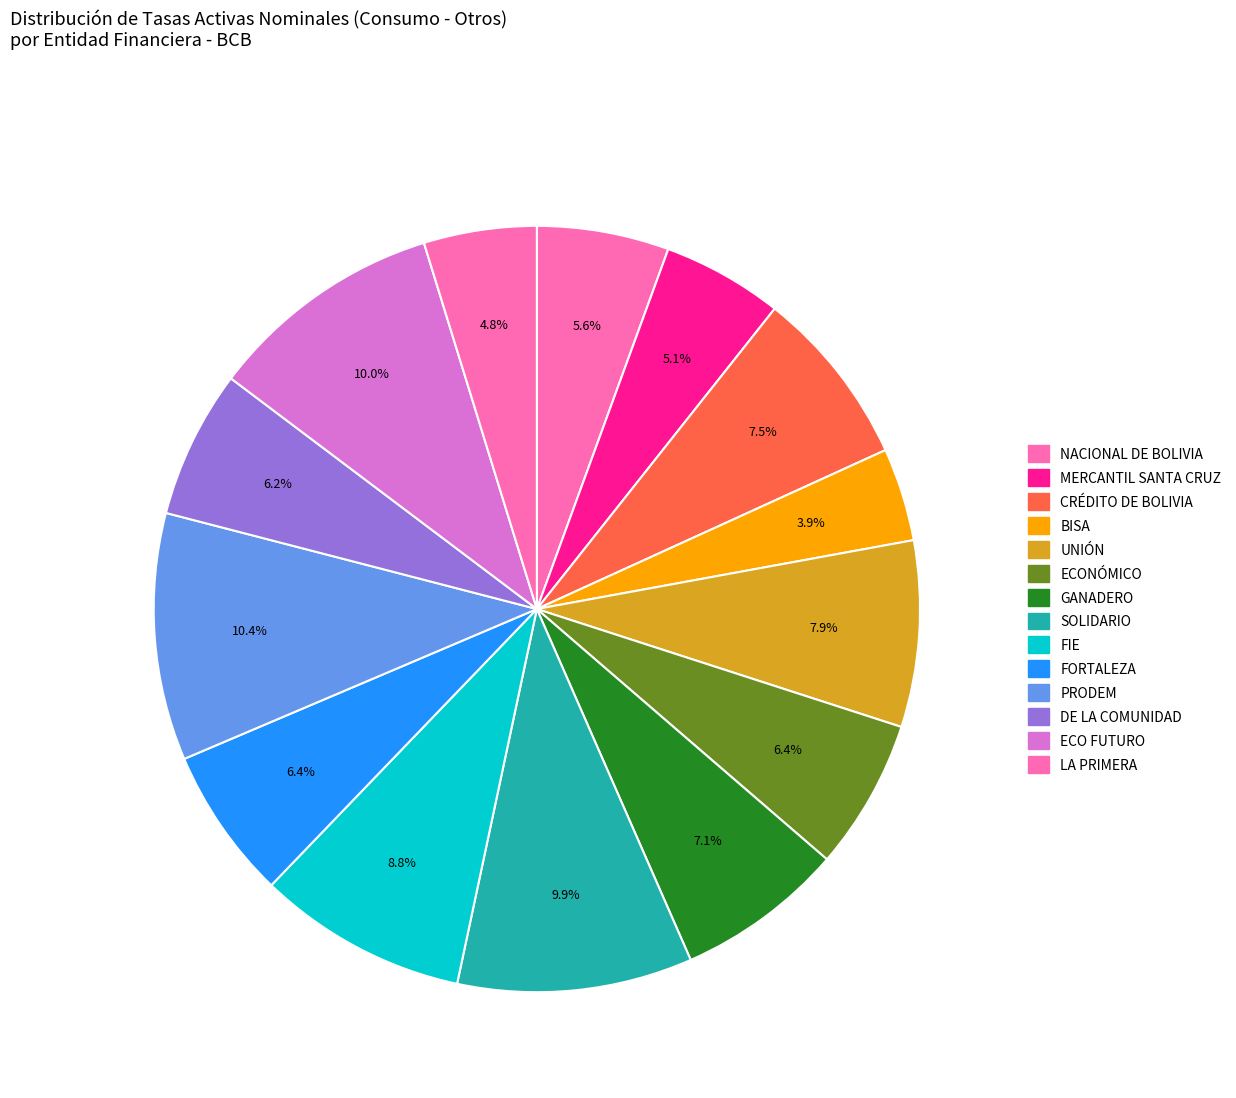

Which category has the smallest portion of the pie?

BISA